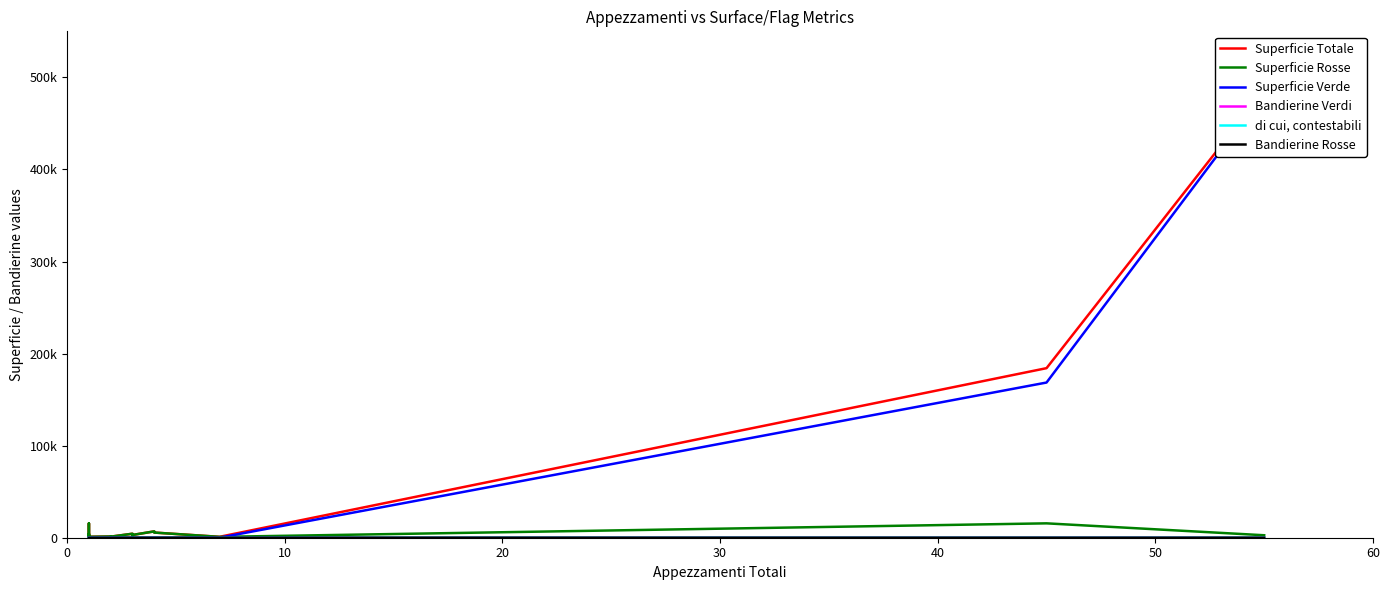

Is it true that Bandierine Rosse equals 1 at 9?

False